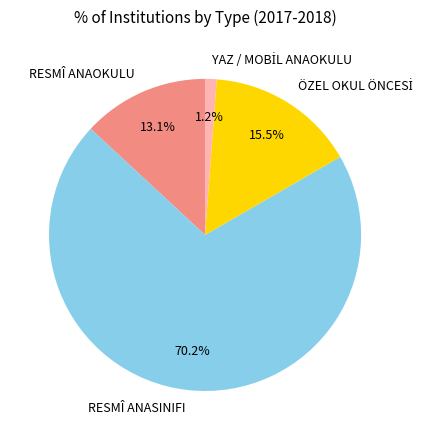

To the nearest percent, what is the difference between the largest and smallest slice percentages?

69%